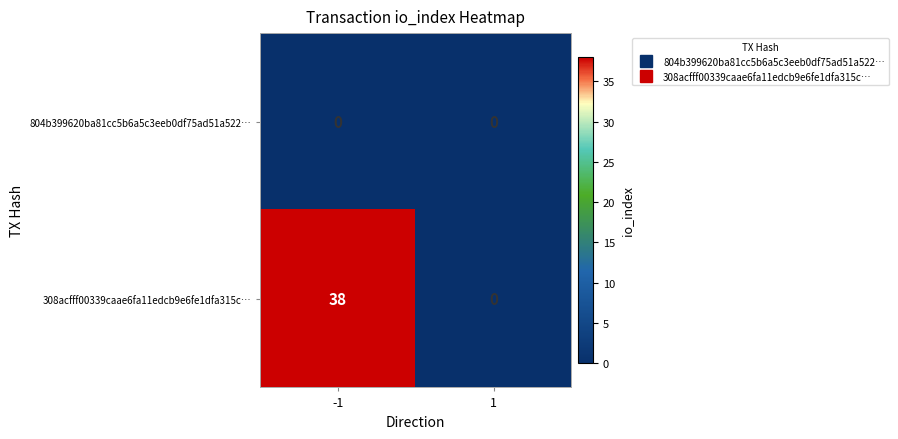

At how many categories does at least one series exceed 22?

1